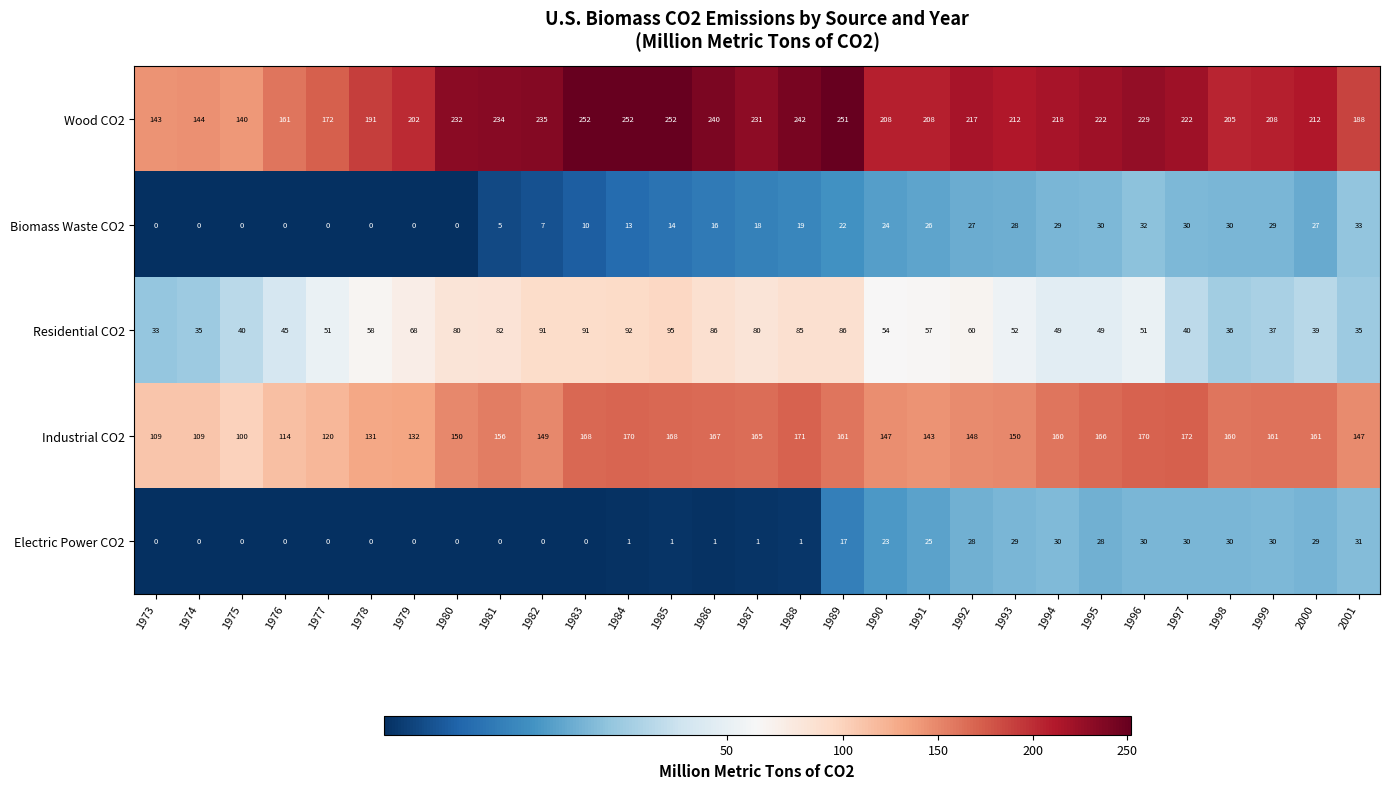

Is it true that Electric Power CO2 equals 0 at 1986?

False